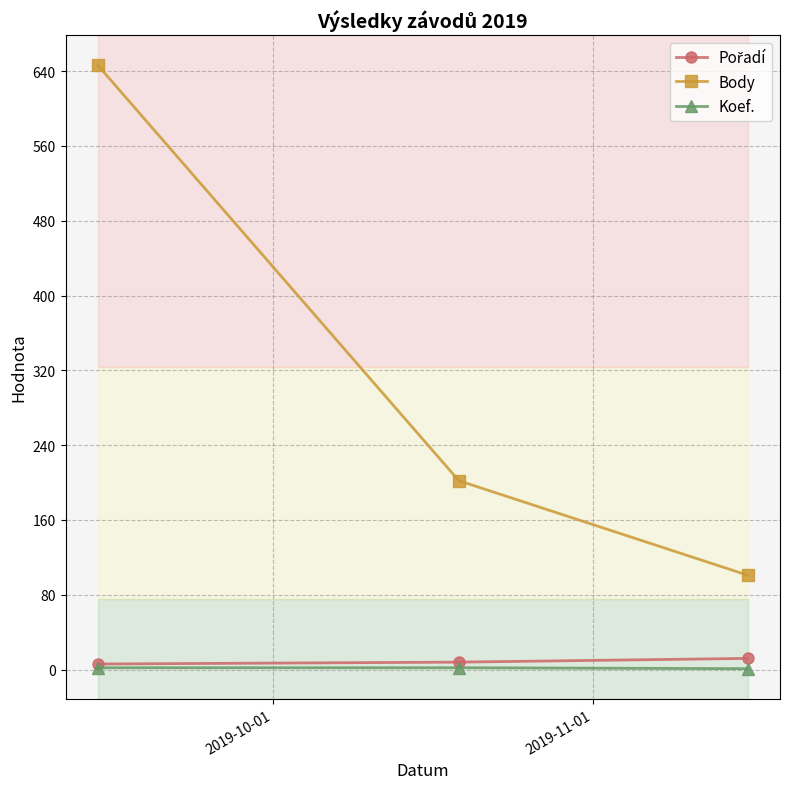

What is the maximum value for Body?

646